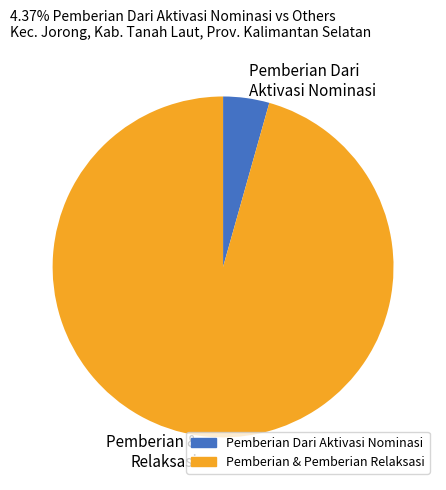

How many slices are in this pie chart?

2